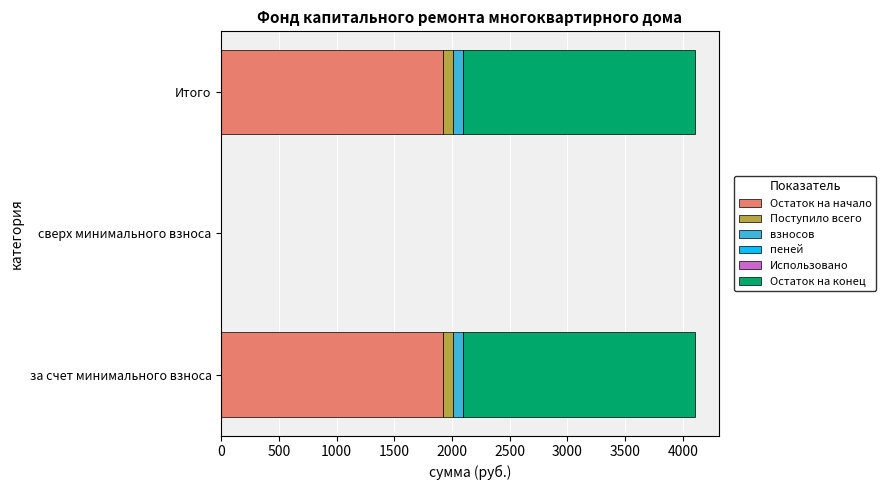

How many data points does each series have?

3